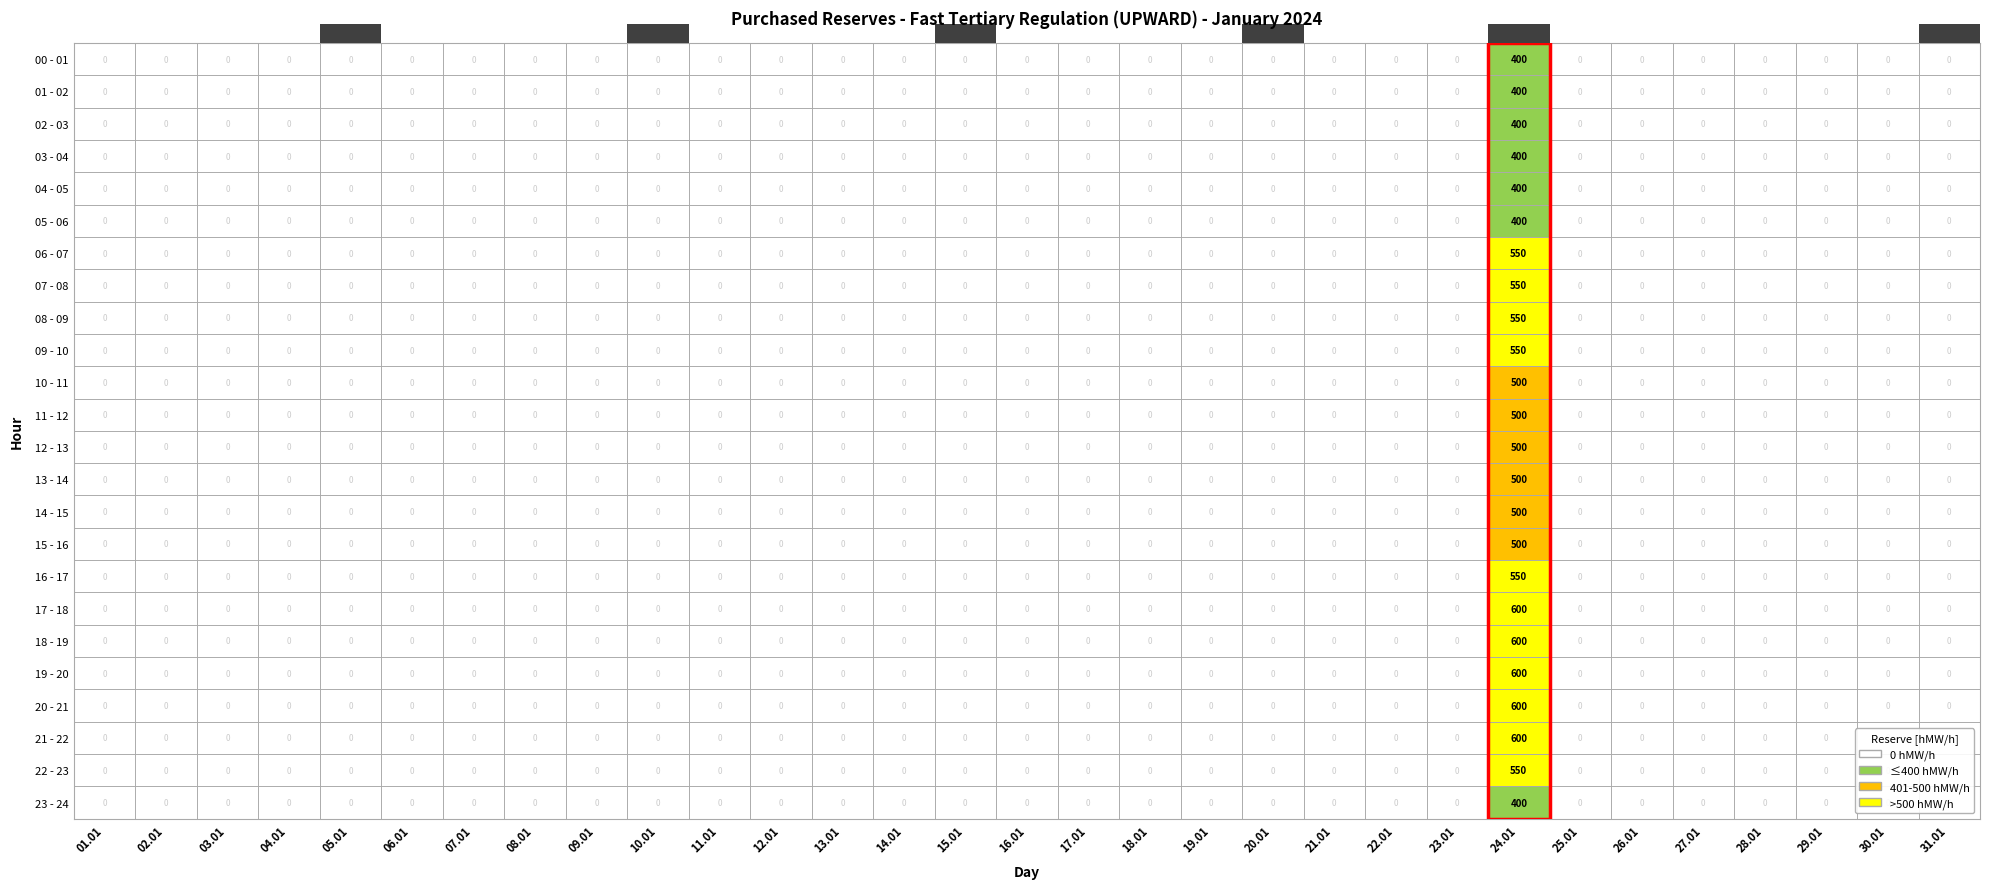

Between 14 and 26, which series saw the biggest shift?

00 - 01